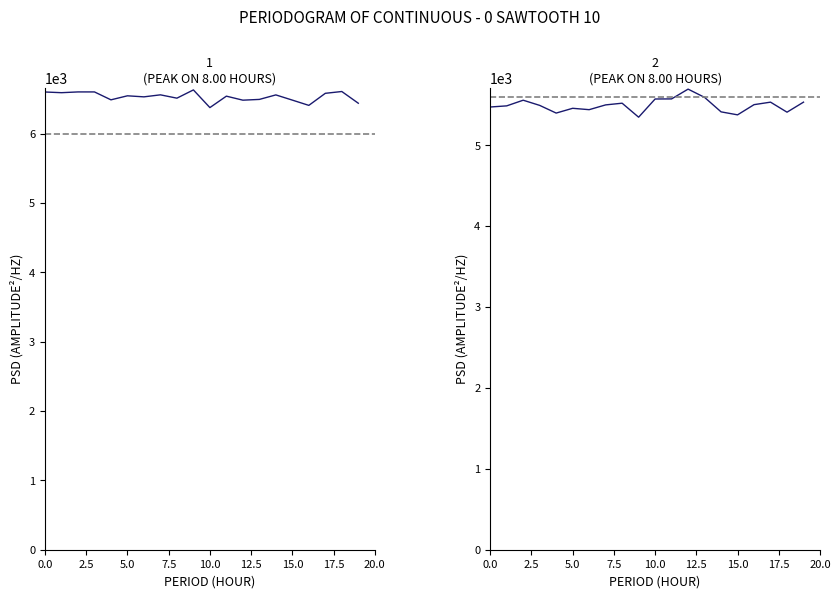

Reading left to right, extract all data points from this chart.

col_hist_peak: 6603	6593	6604	6604	6490	6548	6533	6562	6514	6633	6378	6543	6485	6496	6561	6486	6410	6584	6610	6441
col_hist_mid: 5473	5487	5557	5493	5398	5457	5440	5499	5520	5347	5572	5573	5694	5592	5413	5376	5502	5533	5409	5533